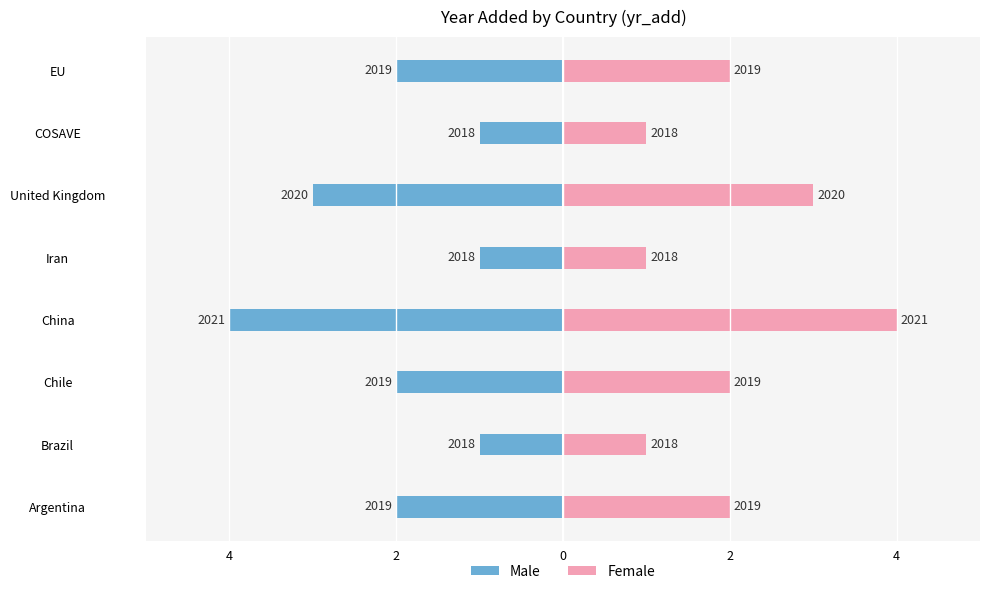

How many values in the Male series exceed -2?

3